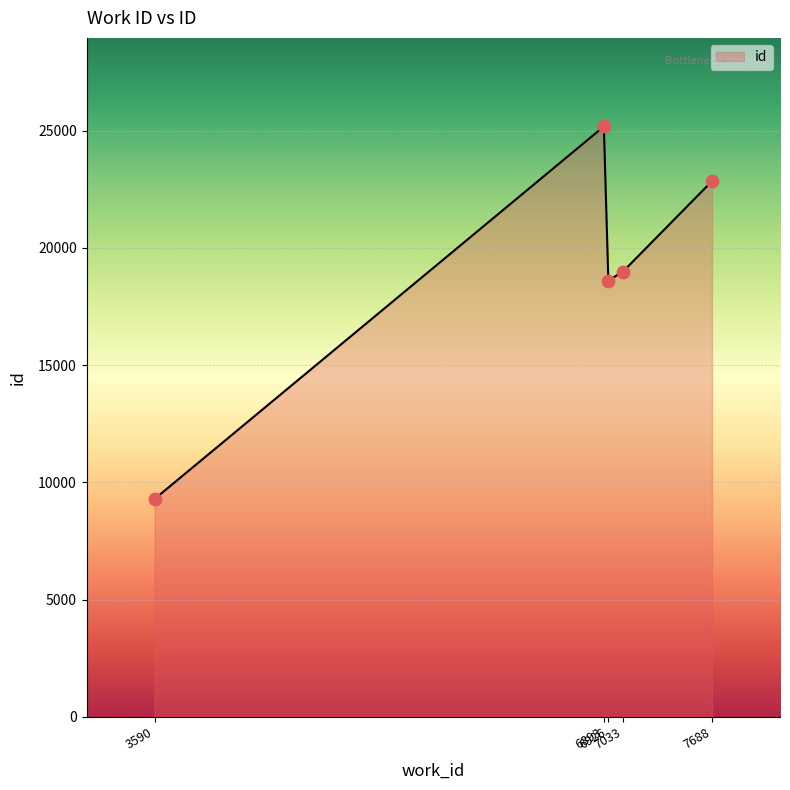

True or false: the data has more than 1 interior local peaks.

False